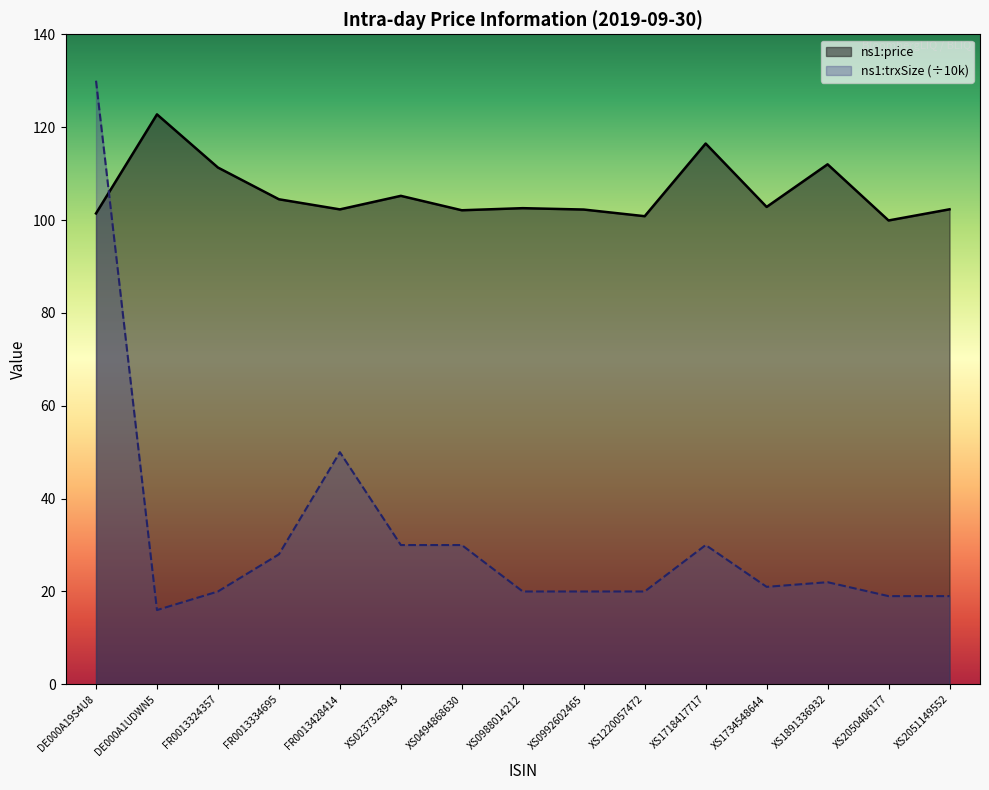

What is the highest value of the ns1:price series?

122.8